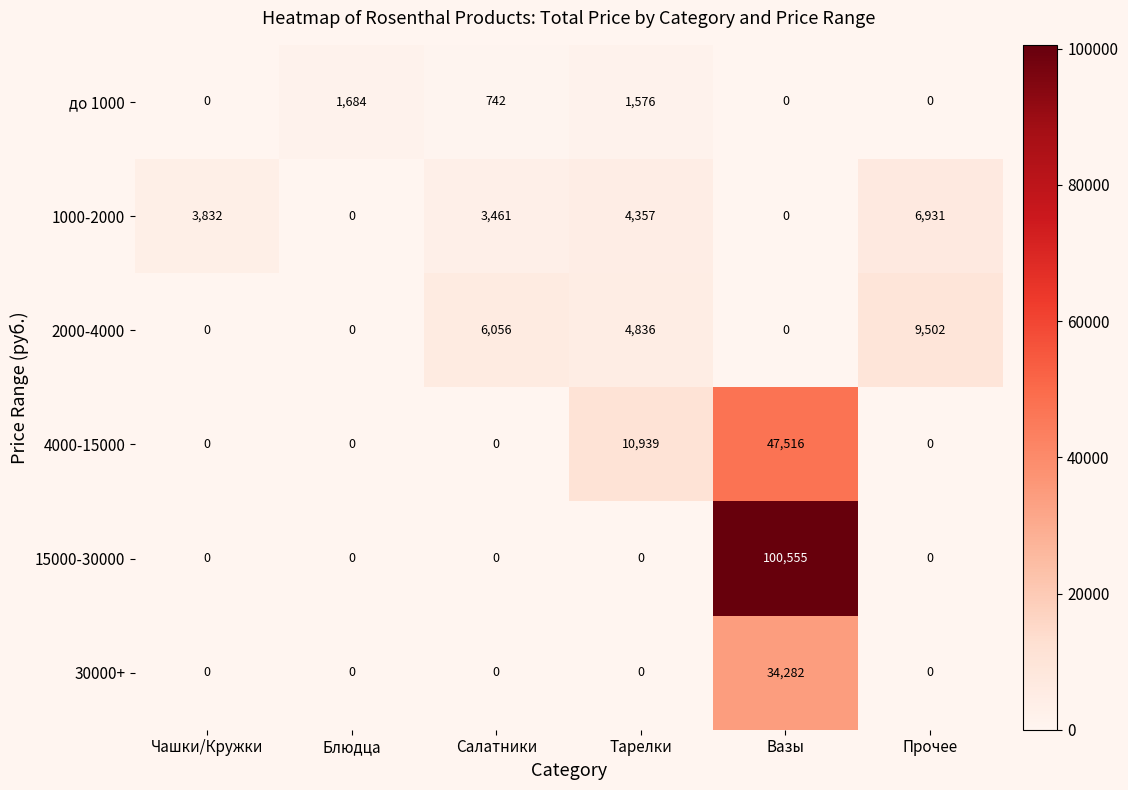

Is the value of 1000-2000 at Прочее greater than the value of 15000-30000 at Блюдца?

Yes